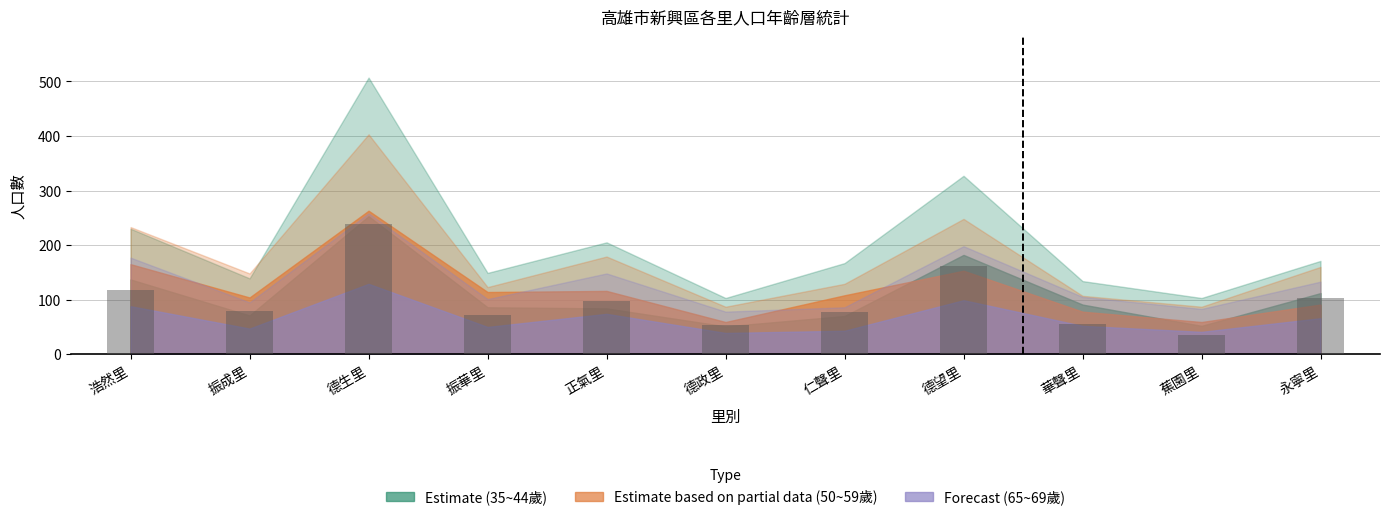

True or false: the data shows 118 at 浩然里.

True